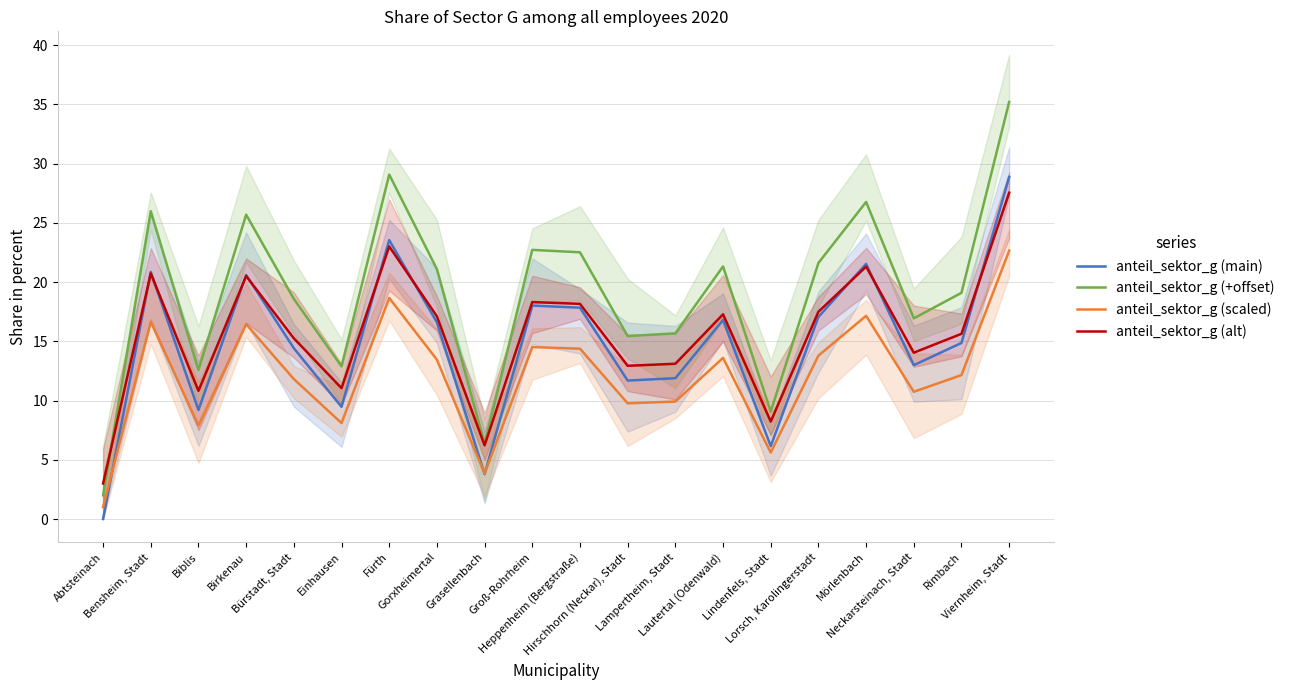

Is it true that anteil_sektor_g (scaled) equals 16.5 at Birkenau?

True